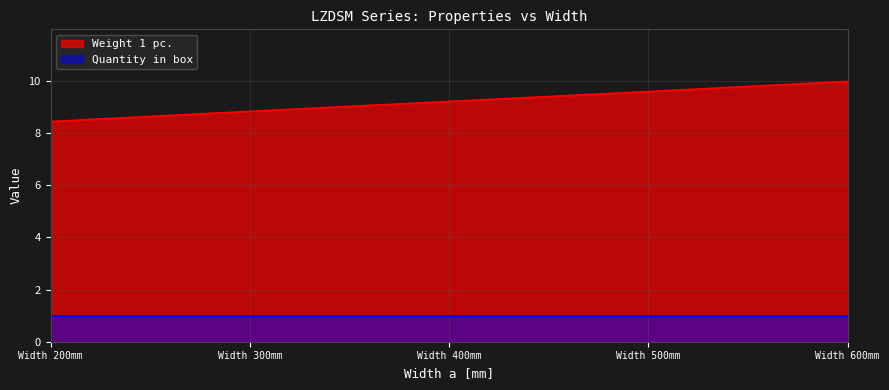

Which series has the widest spread of values?

Weight 1 pc.